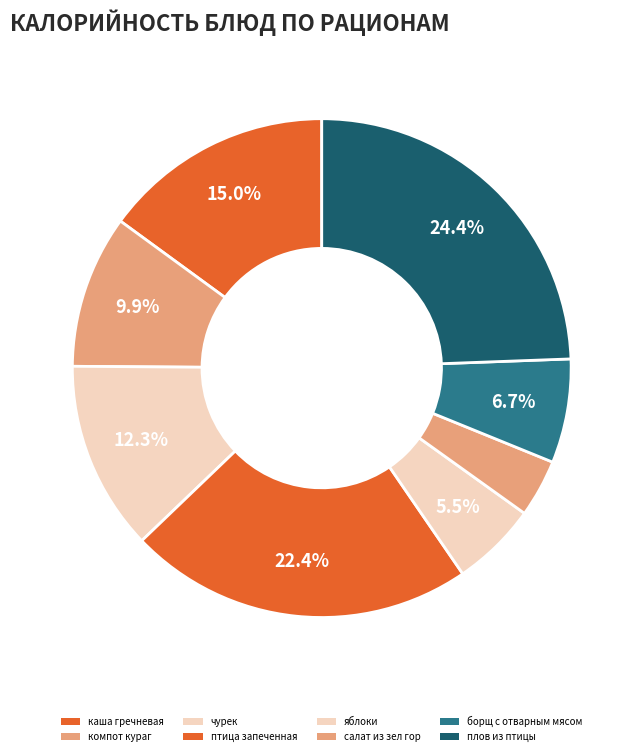

Count the number of slices in the pie.

8